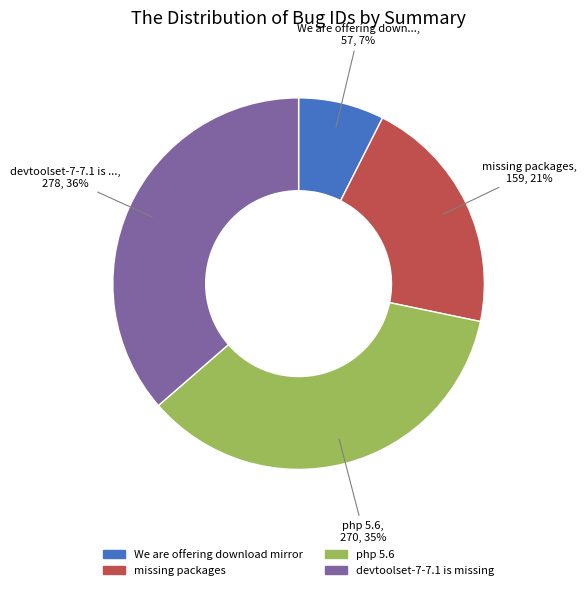

Approximately how many times larger is the value at missing packages compared to devtoolset-7-7.1 is missing?

0.6